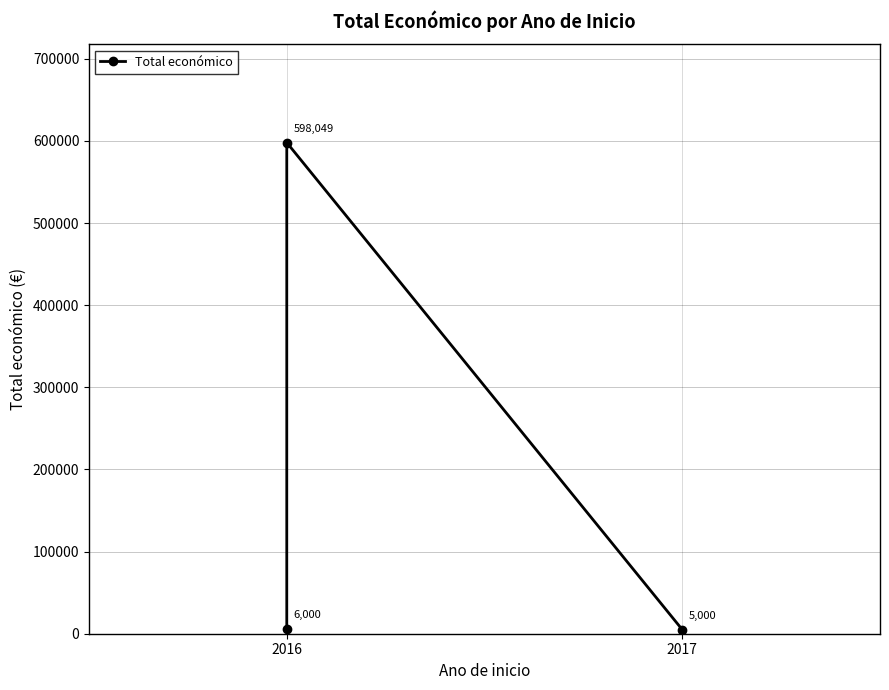

Reading left to right, what are all the values shown in this chart?

6000	598049	5000